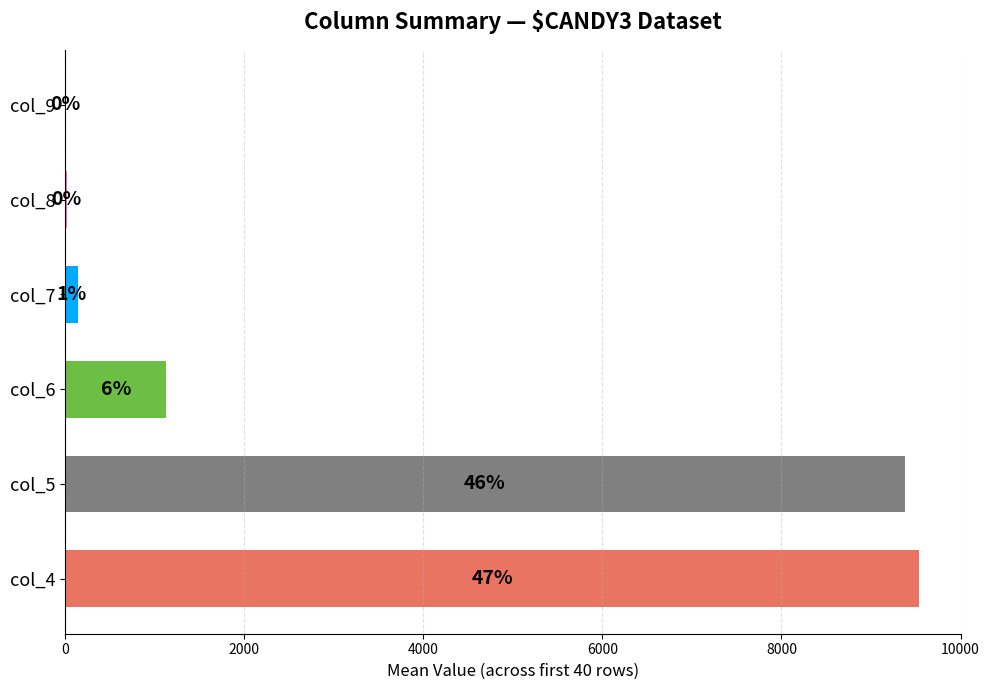

Does the chart contain any negative values?

No